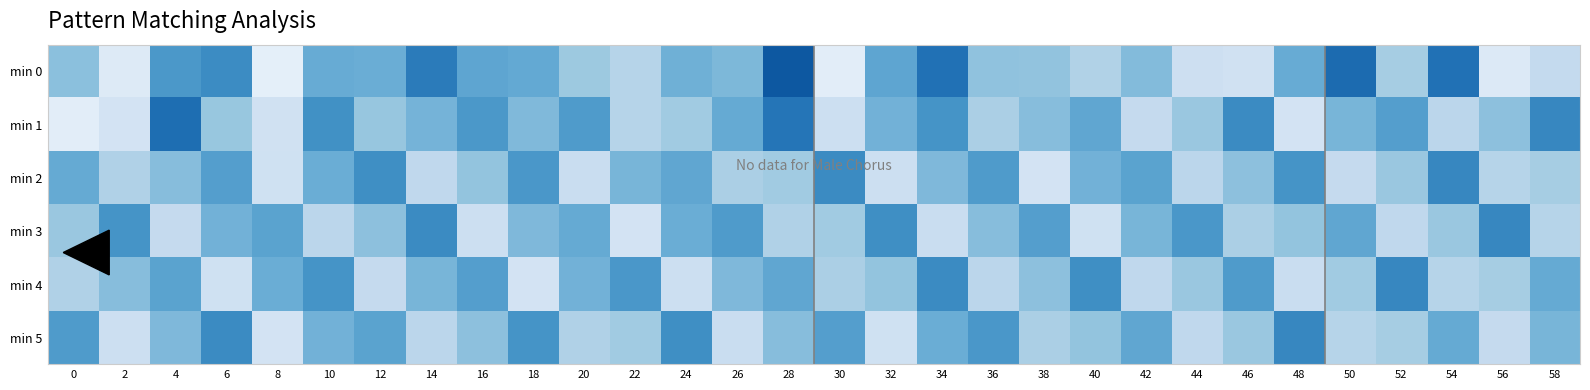

What is the total value across all series at 50?

-613.9